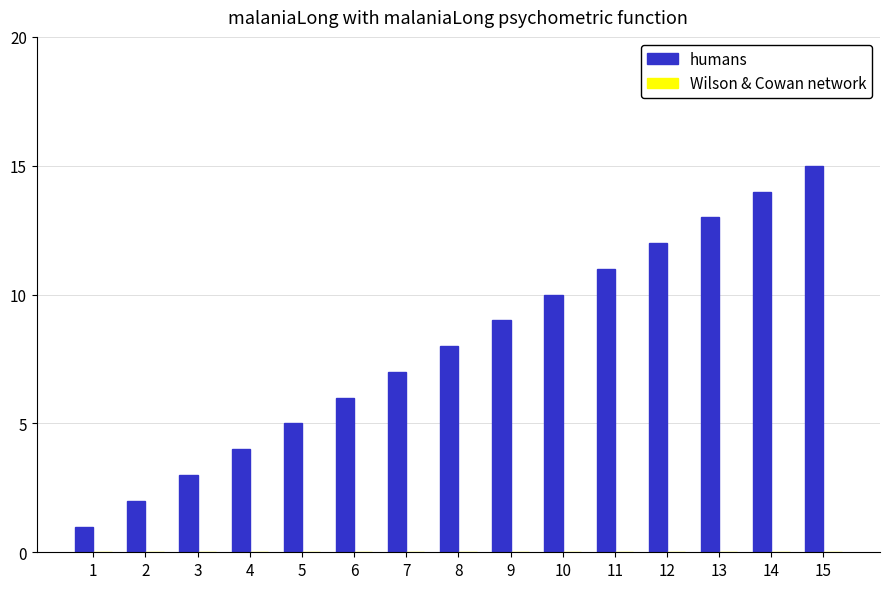

At which category does the chart reach its peak across all series?

15